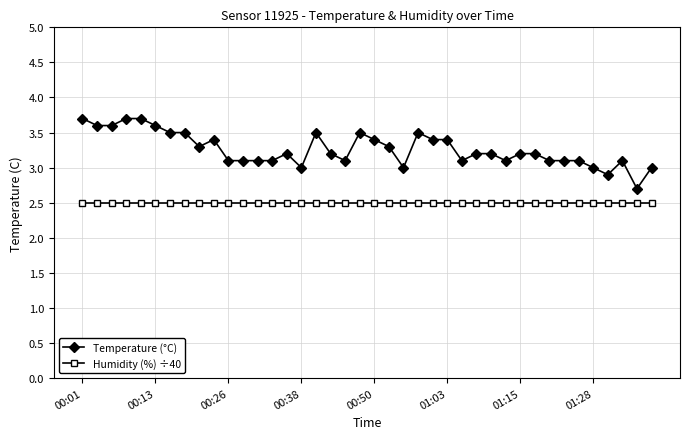

True or false: Humidity (%) ÷40 and Temperature (°C) cross at least once.

False